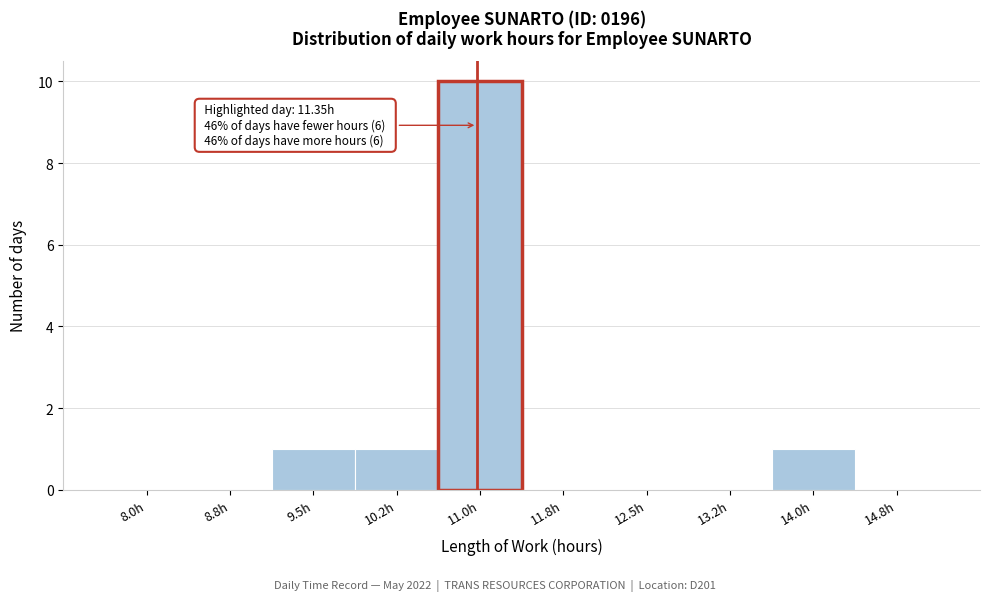

Reading left to right, extract all data points from this chart.

8.0h=0	8.8h=0	9.5h=1	10.2h=1	11.0h=10	11.8h=0	12.5h=0	13.2h=0	14.0h=1	14.8h=0